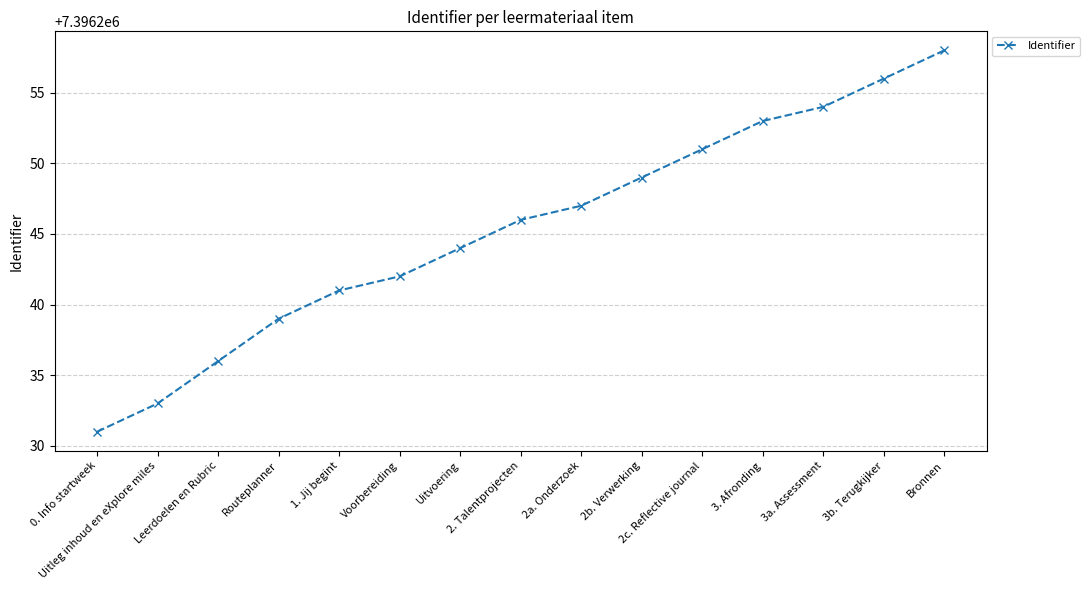

Where is the data nearest to the value 7396244?

Uitvoering